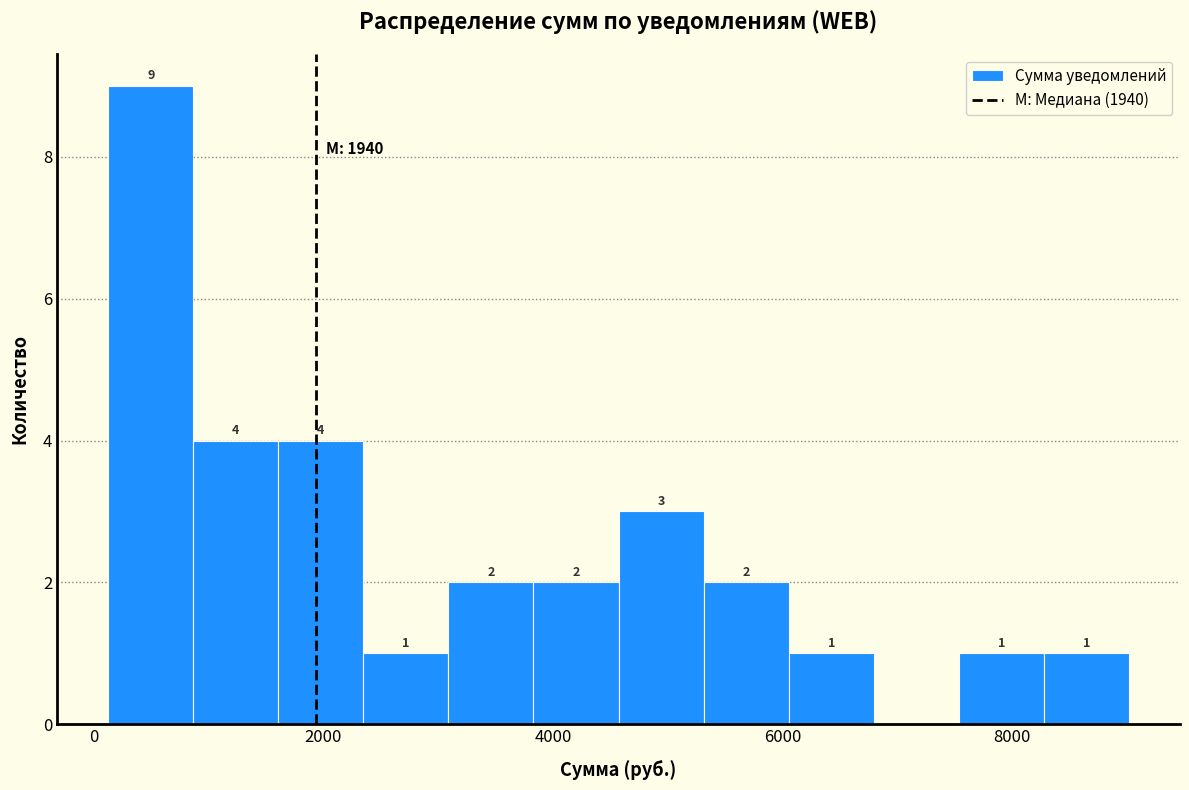

Around what value on the x-axis is the tallest bar? Give the approximate position of its centre, as read against the axis.

400